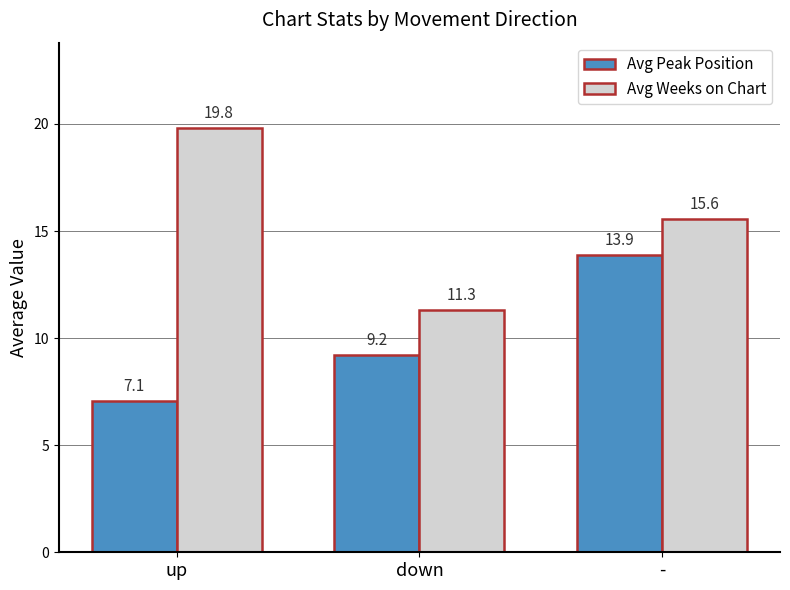

At which category is the sum across all series the highest?

-